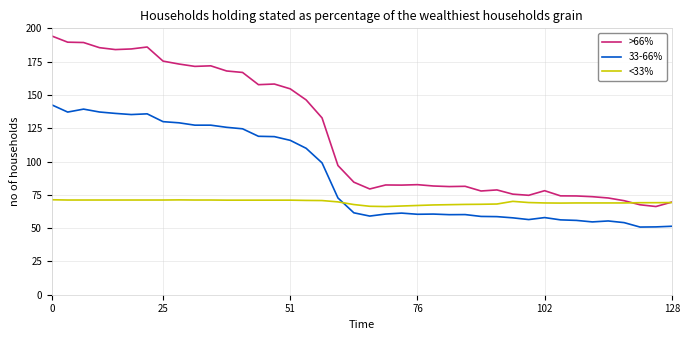

Count the number of categories in the chart.

40